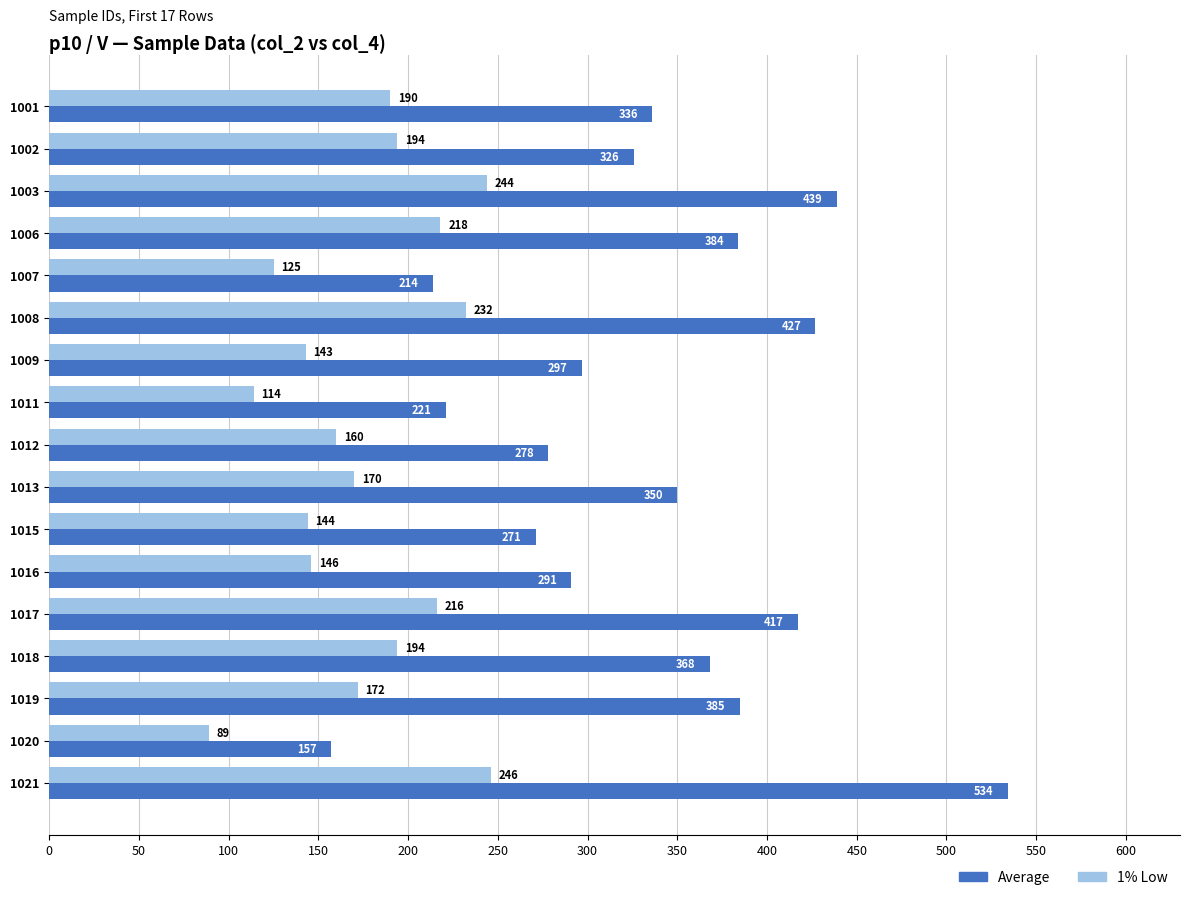

Which series has the largest range (max minus min)?

Average